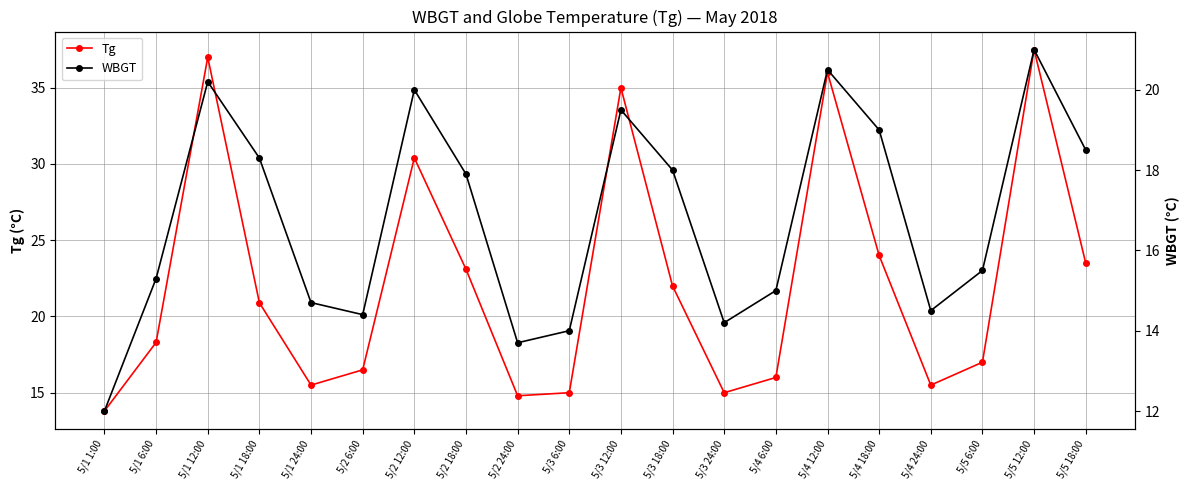

True or false: WBGT and Tg intersect in this chart.

False